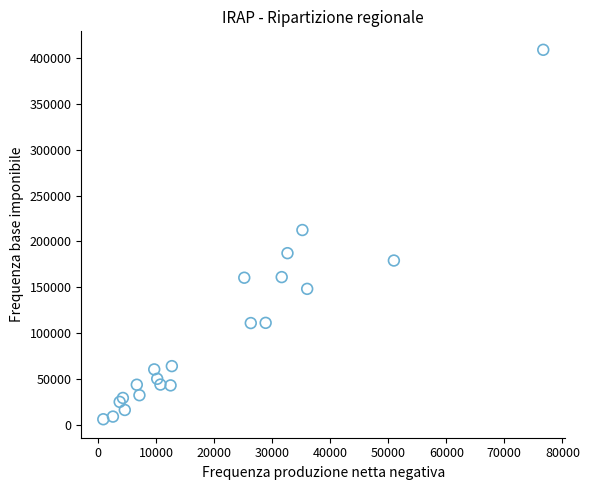

What Y value in the scatter plot is closest to 207507?

212413